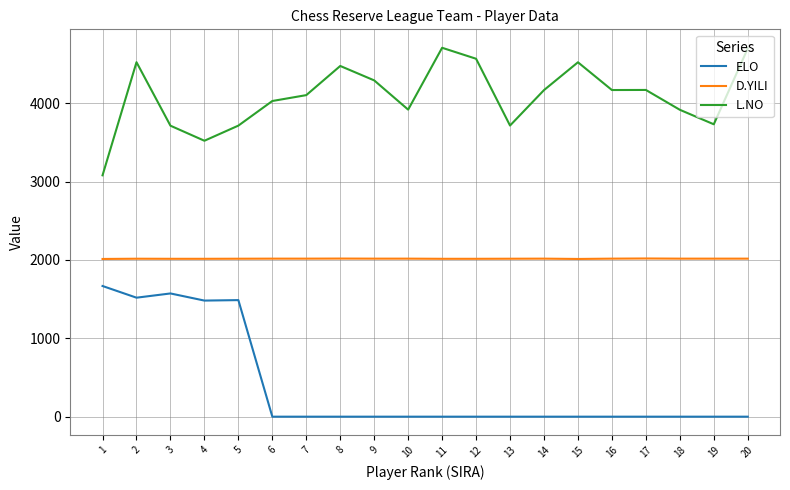

What is the difference between the maximum and minimum values in the L.NO series?

1627